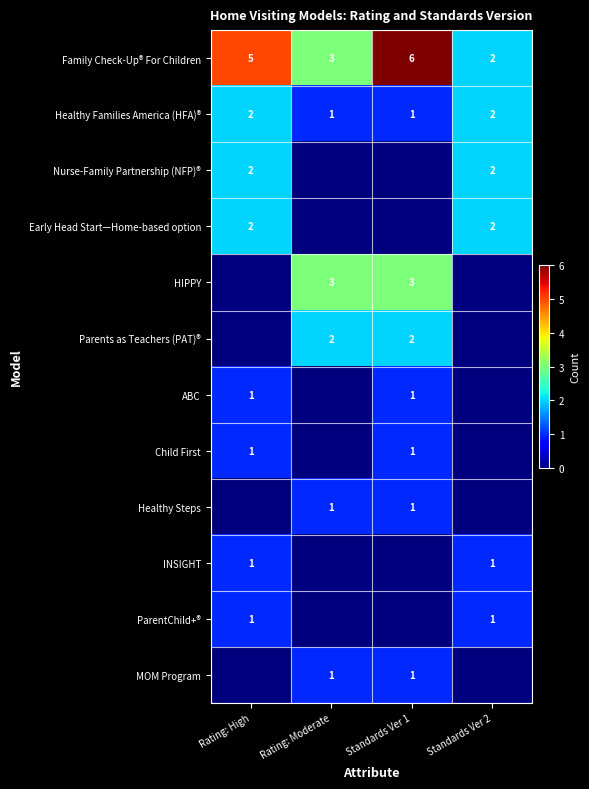

The value of Parents as Teachers (PAT)® at Standards Ver 1 is 2. True or false?

True